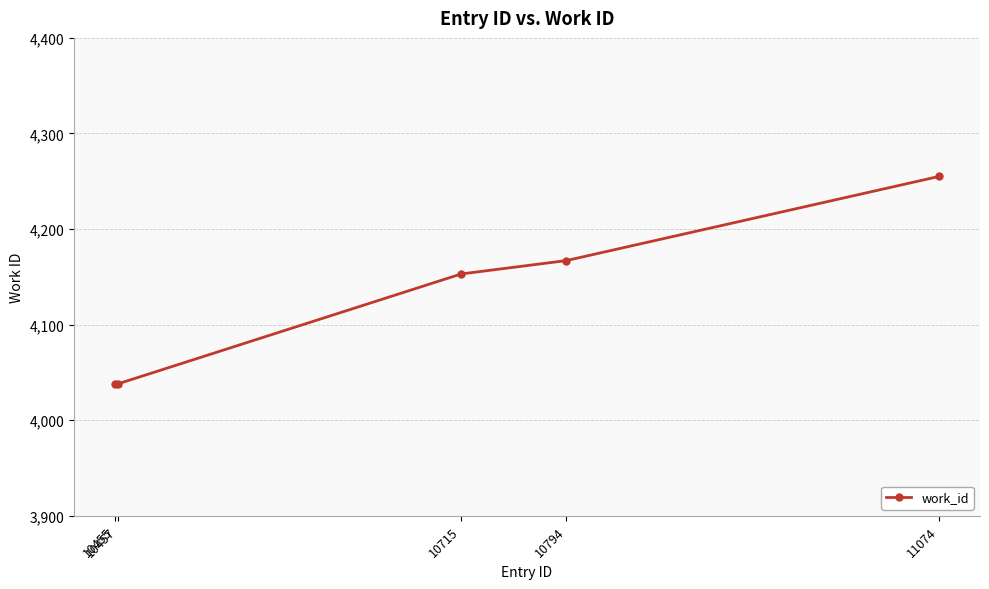

What is the sum of all values?

20651